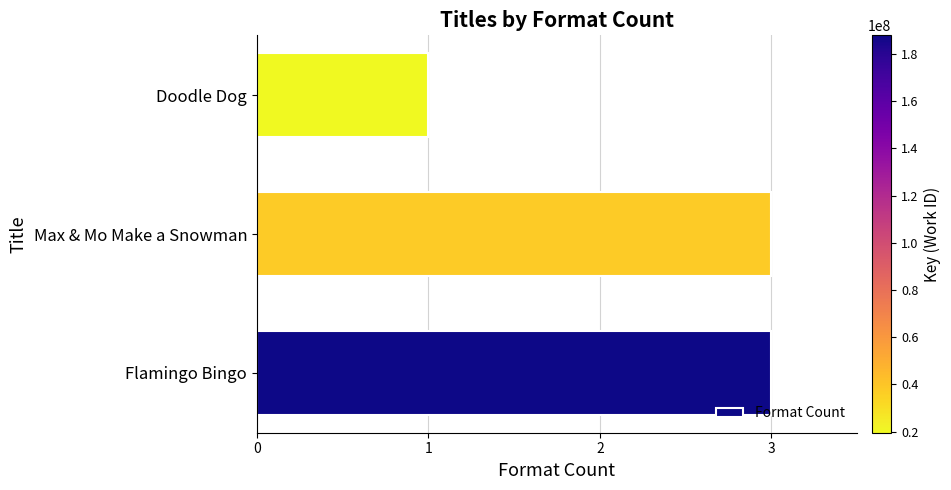

Approximately how many times larger is the value at Max & Mo Make a Snowman compared to Flamingo Bingo?

1.0